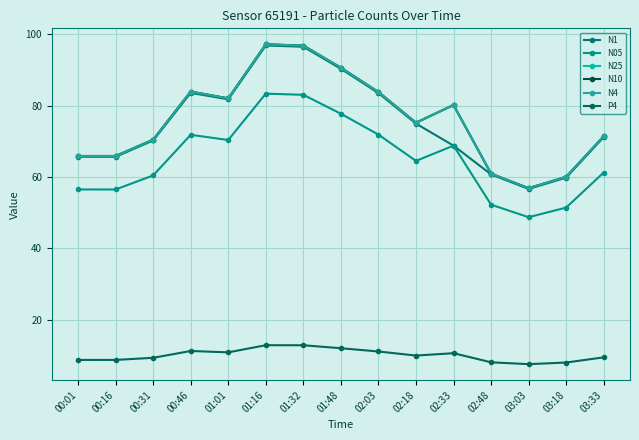

True or false: P4 and N1 cross at least once.

False